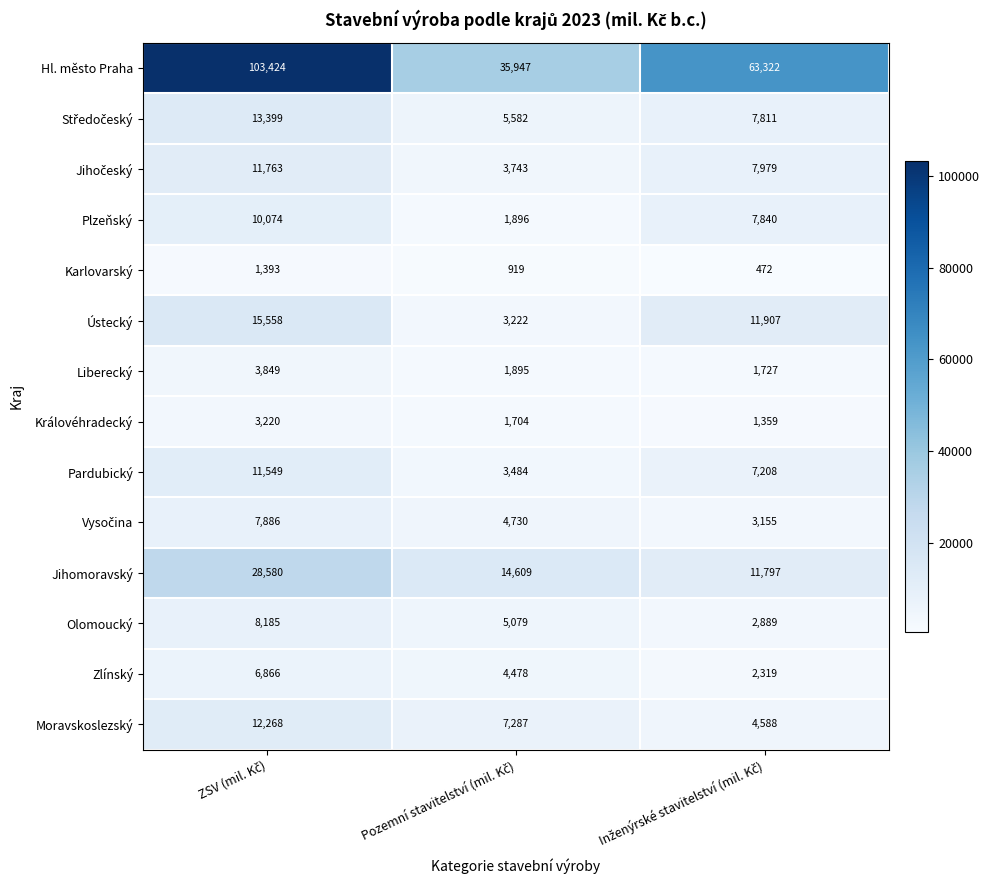

At how many categories does at least one series exceed 32799?

3